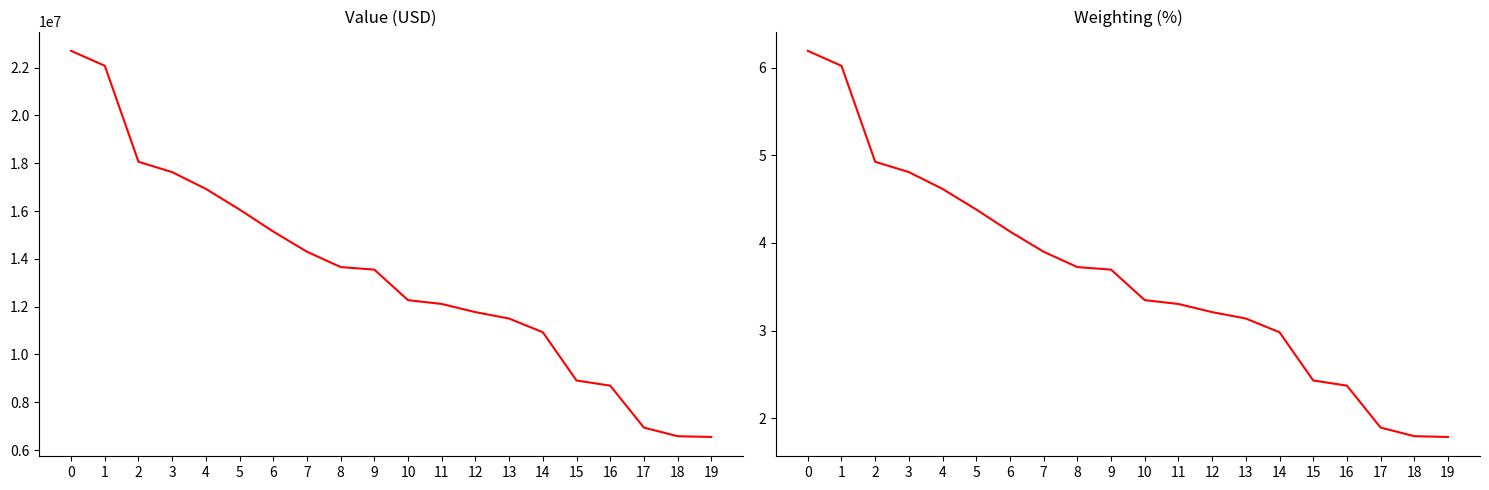

What is the sum of all Weighting values?

72.6